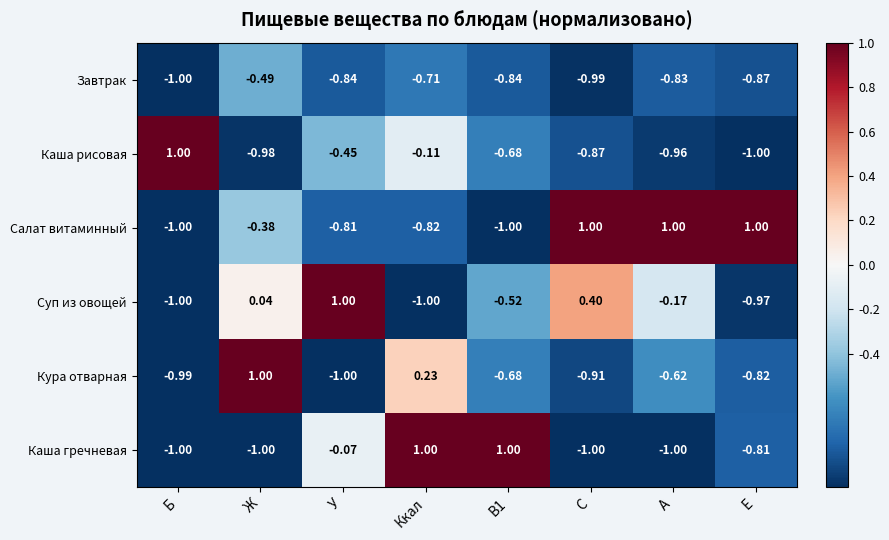

Rank the series at С from highest to lowest value.

Салат витаминный, Суп из овощей, Каша рисовая, Кура отварная, Завтрак, Каша гречневая